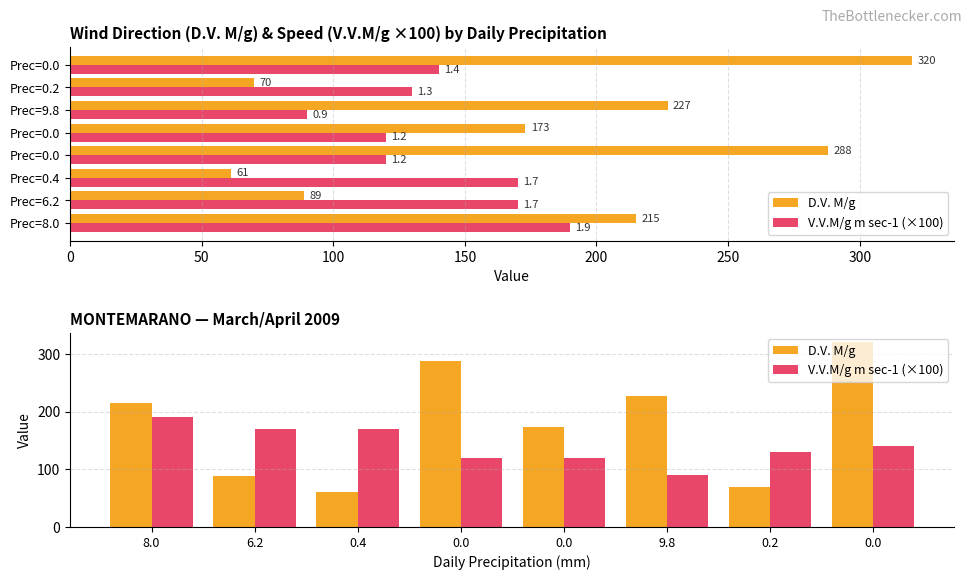

At how many categories does at least one series exceed 171?

5